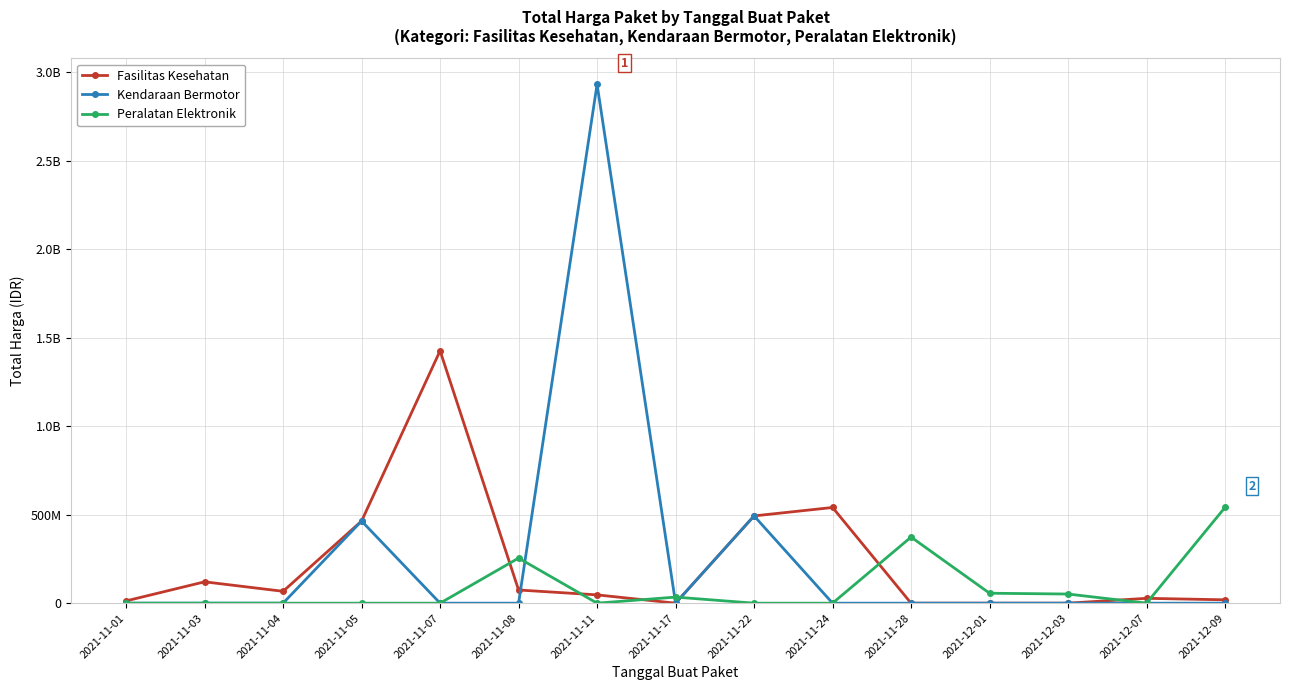

Where is Peralatan Elektronik nearest to the value 270535500?

2021-11-08